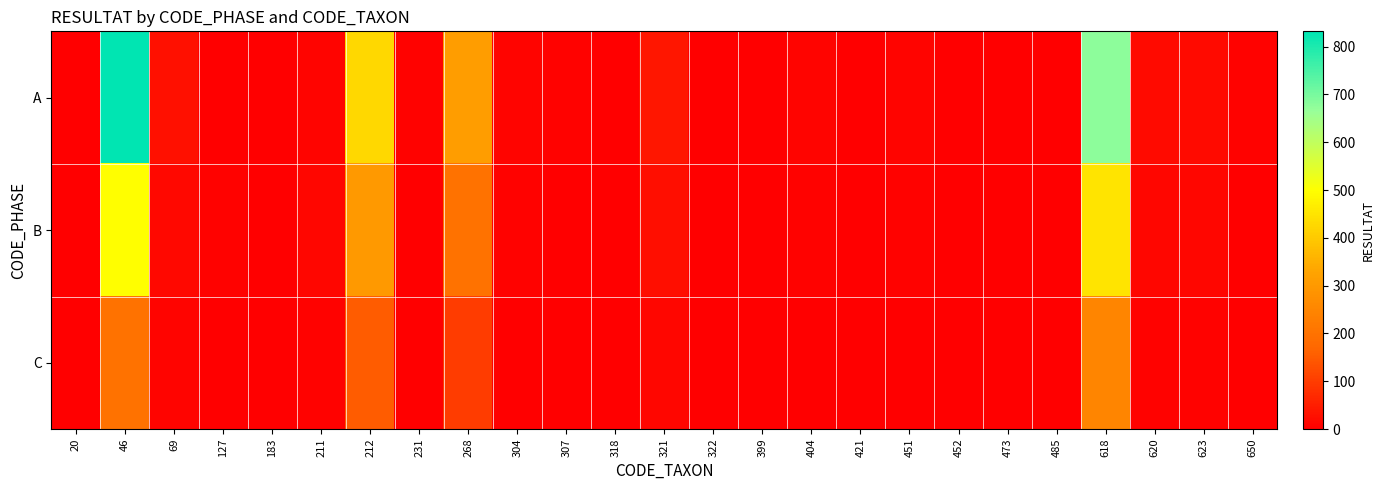

Reading left to right, what are all the values shown in this chart?

A: 20=0	46=832	69=26	127=3	183=2	211=9	212=427	231=4	268=309	304=7	307=6	318=3	321=38	322=3	399=2	404=9	421=2	451=8	452=3	473=1	485=2	618=676	620=18	623=18	650=5
B: 20=0	46=500	69=15	127=5	183=3	211=12	212=300	231=2	268=200	304=4	307=3	318=2	321=25	322=1	399=1	404=6	421=1	451=5	452=2	473=0	485=1	618=450	620=10	623=12	650=3
C: 20=0	46=200	69=8	127=0	183=0	211=5	212=150	231=0	268=100	304=0	307=0	318=0	321=10	322=0	399=0	404=0	421=0	451=0	452=0	473=0	485=0	618=250	620=5	623=6	650=0